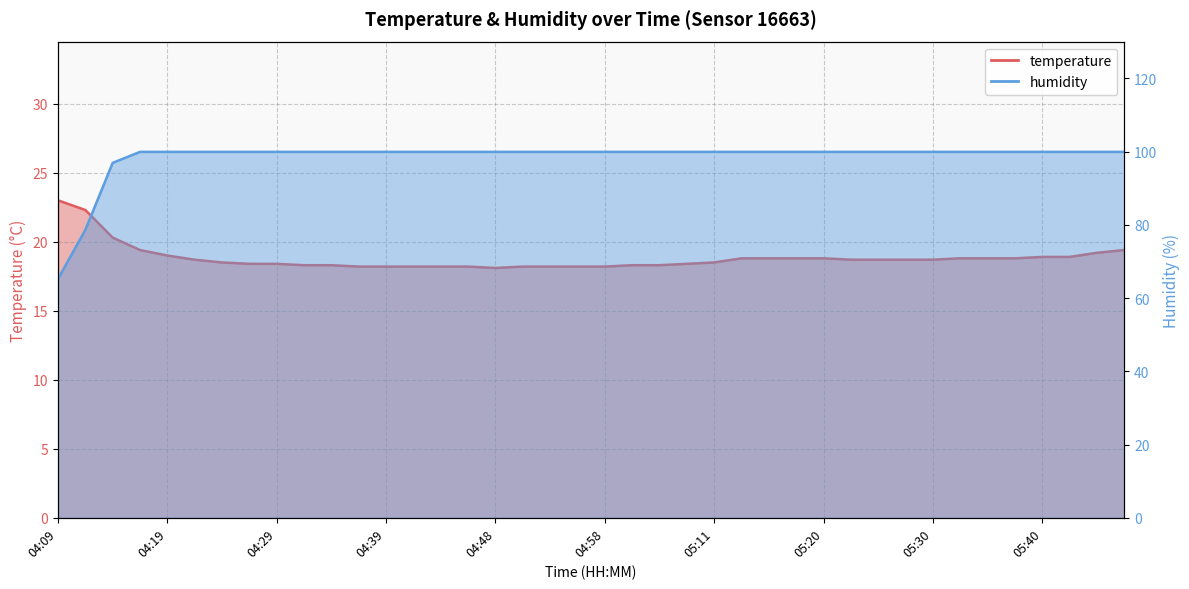

The humidity series shows 99.9 at 05:42. True or false?

True